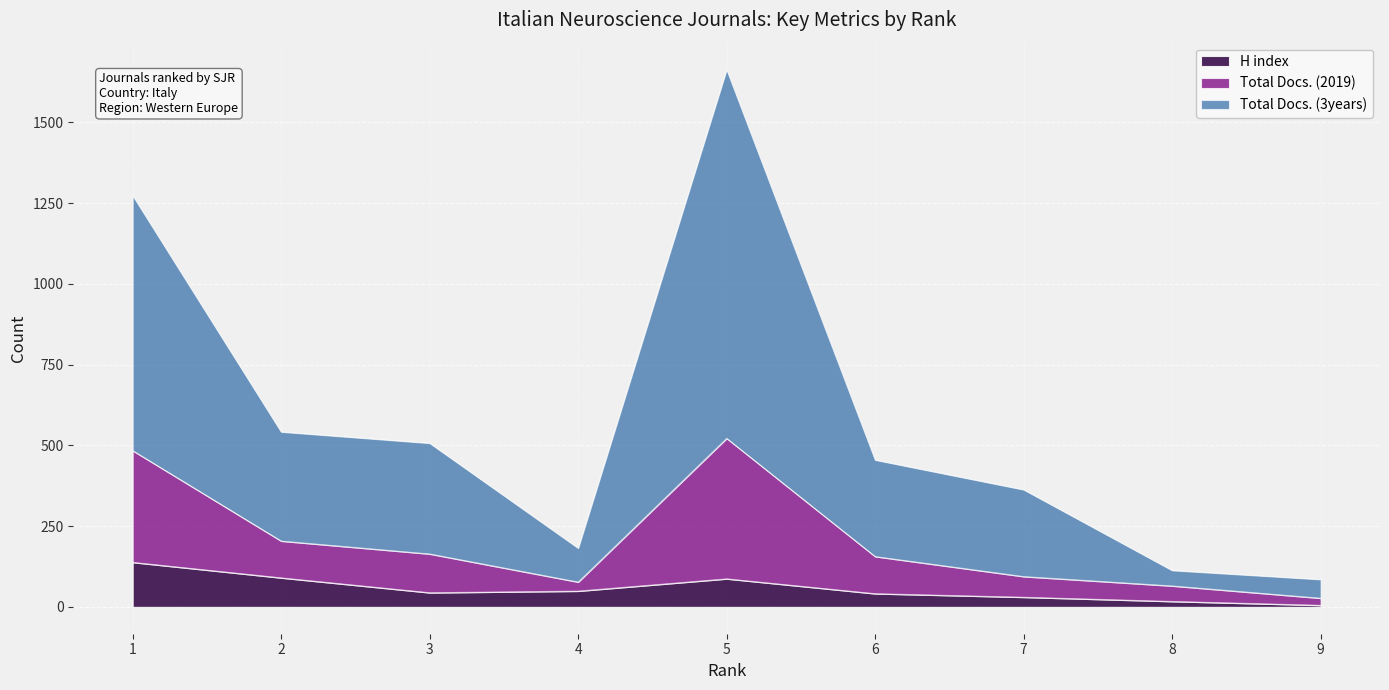

How many interior local peaks does the H index series have?

1